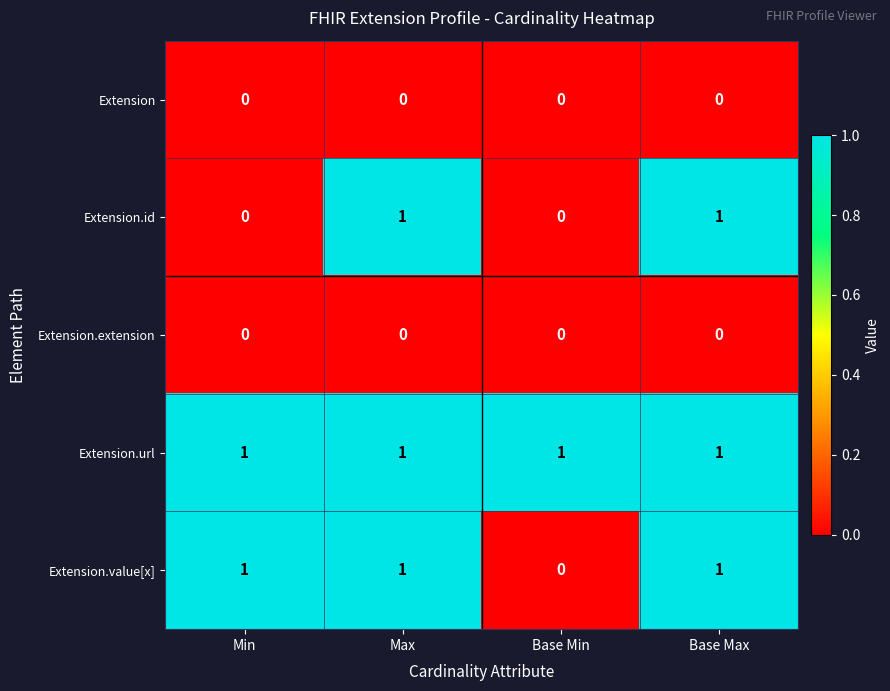

Reading left to right, extract all data points from this chart.

Extension: Min=0	Max=0	Base Min=0	Base Max=0
Extension.id: Min=0	Max=1	Base Min=0	Base Max=1
Extension.extension: Min=0	Max=0	Base Min=0	Base Max=0
Extension.url: Min=1	Max=1	Base Min=1	Base Max=1
Extension.value[x]: Min=1	Max=1	Base Min=0	Base Max=1